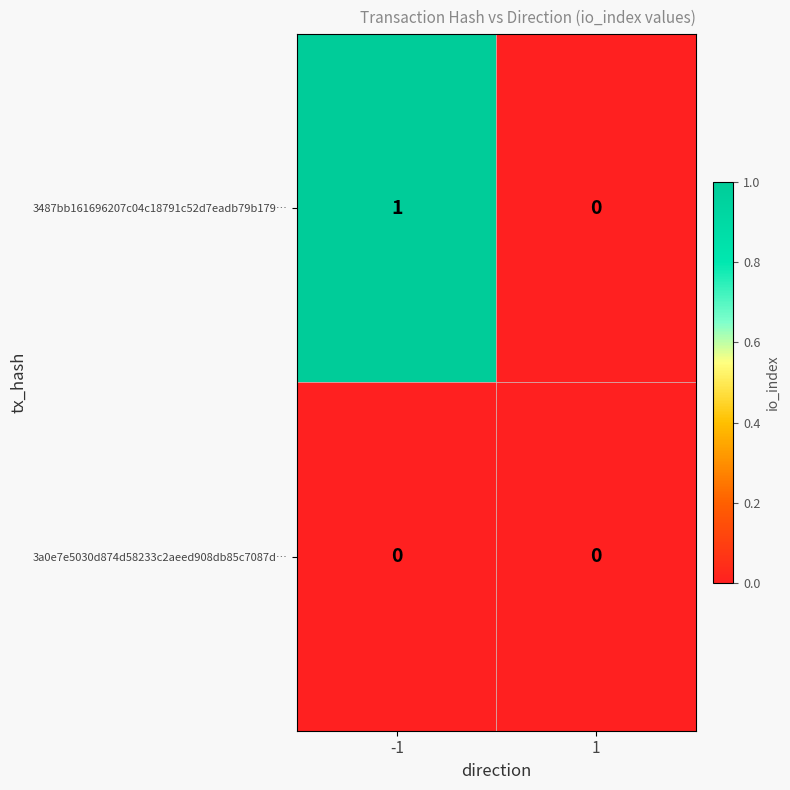

The value of 3487bb161696207c04c18791c52d7eadb79b179… at 1 is 0. True or false?

True